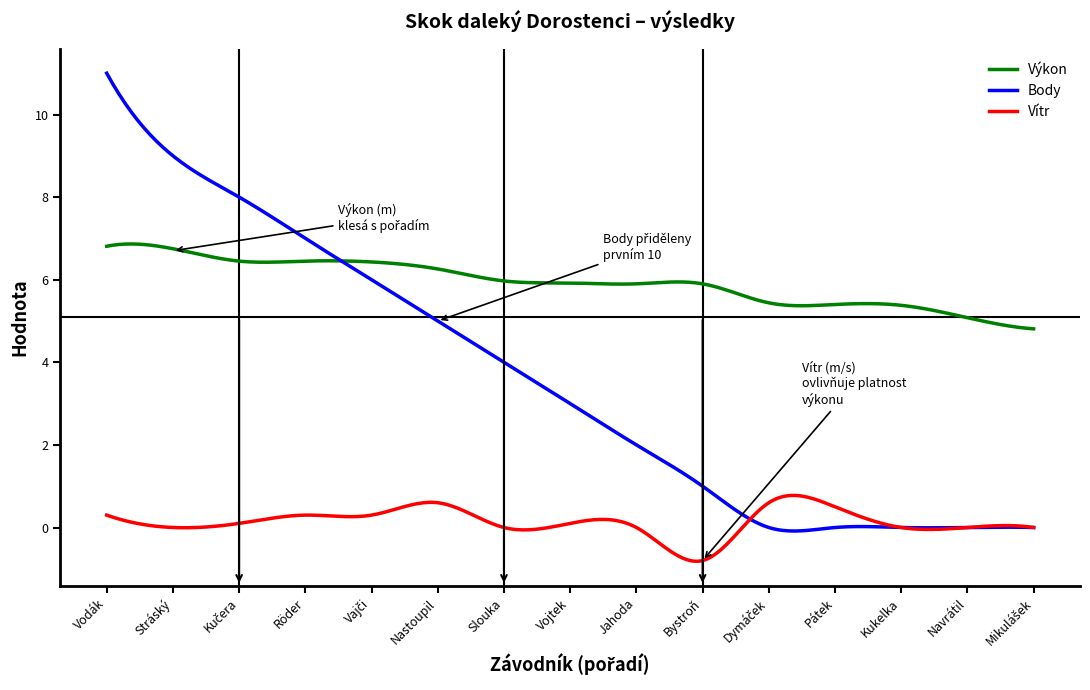

What is the lowest value of the Výkon series?

4.8